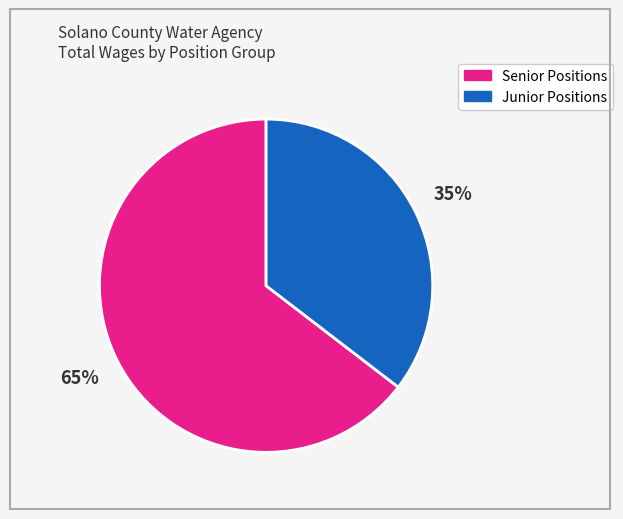

Is there any slice that represents more than half of the pie?

Yes